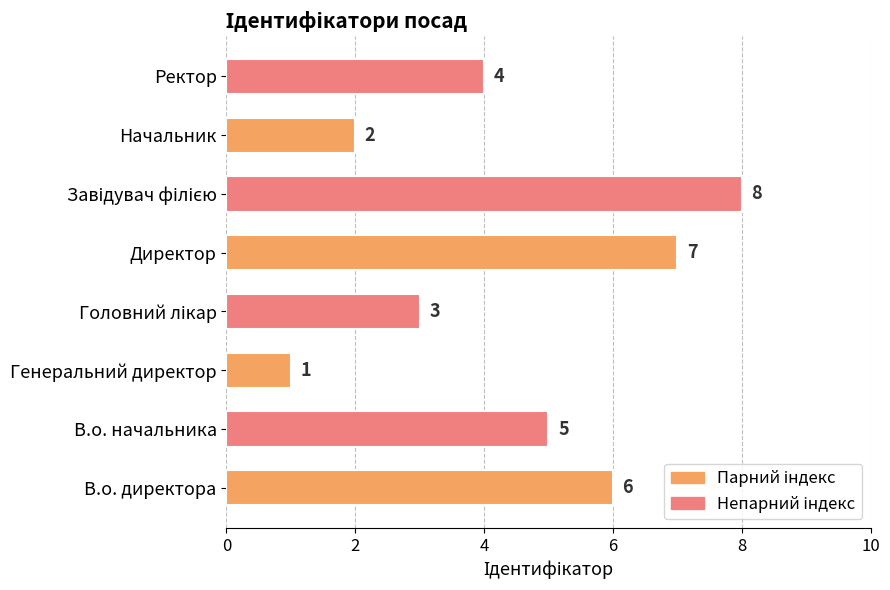

What is the sum of all values?

36